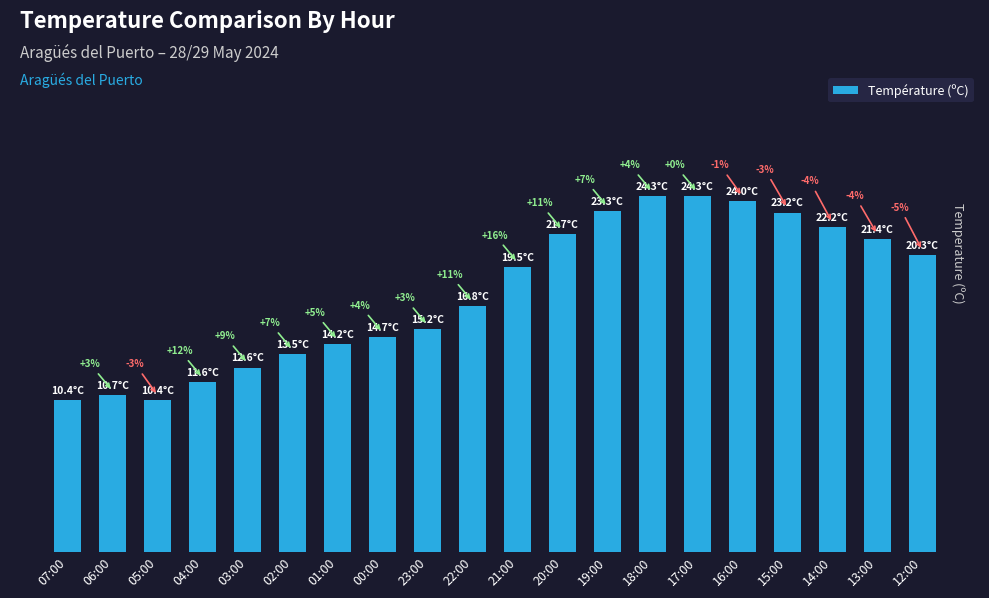

The chart shows a value of 34.8 at 16:00. True or false?

False